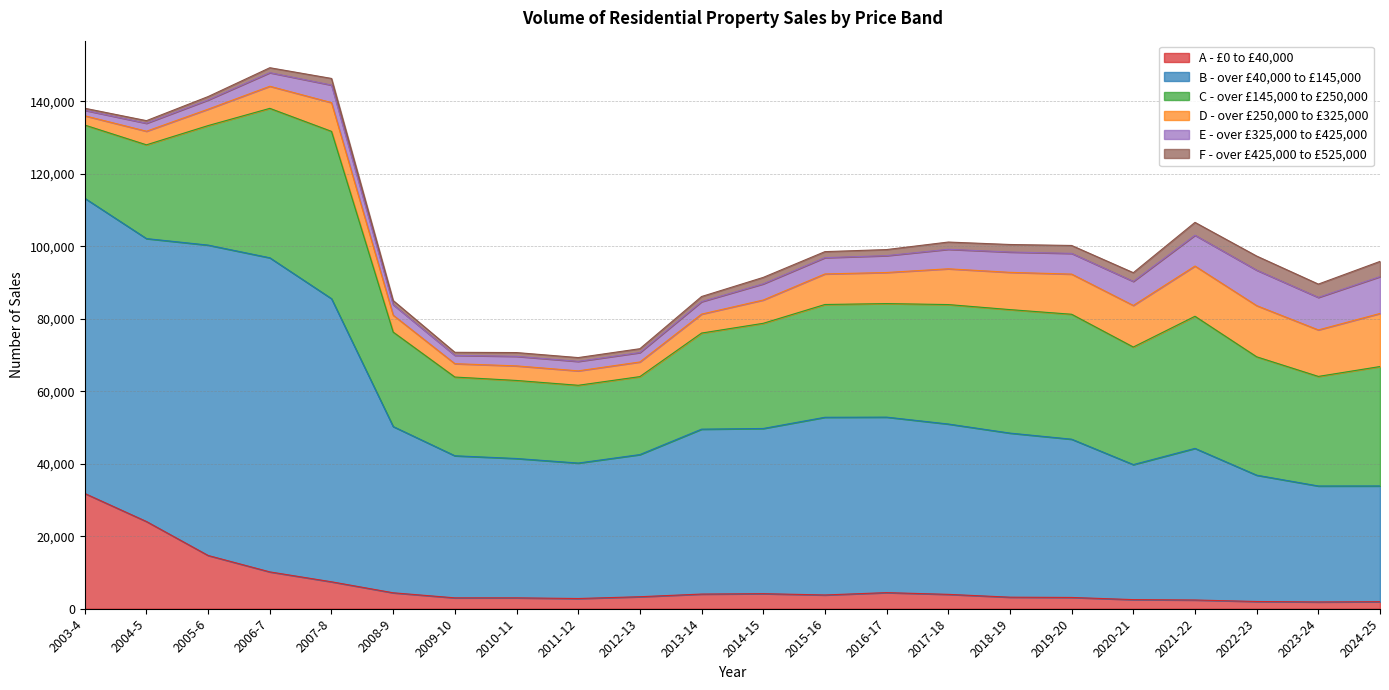

Rank the series at 2019-20 from lowest to highest value.

F - over £425,000 to £525,000, A - £0 to £40,000, E - over £325,000 to £425,000, D - over £250,000 to £325,000, C - over £145,000 to £250,000, B - over £40,000 to £145,000